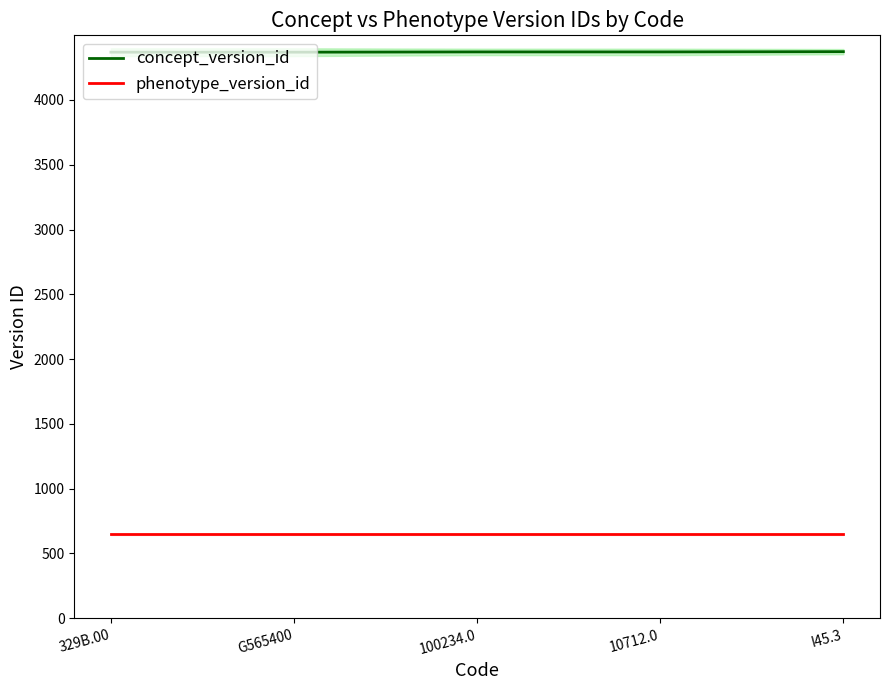

Is the value of phenotype_version_id at G565400 greater than the value of concept_version_id at 100234.0?

No